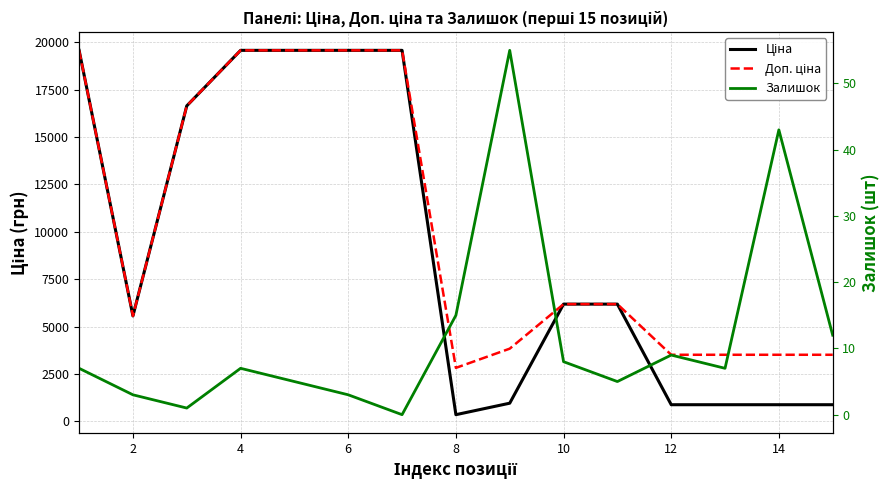

What is the value of the Доп. ціна point at the 6th from the left?

19564.9